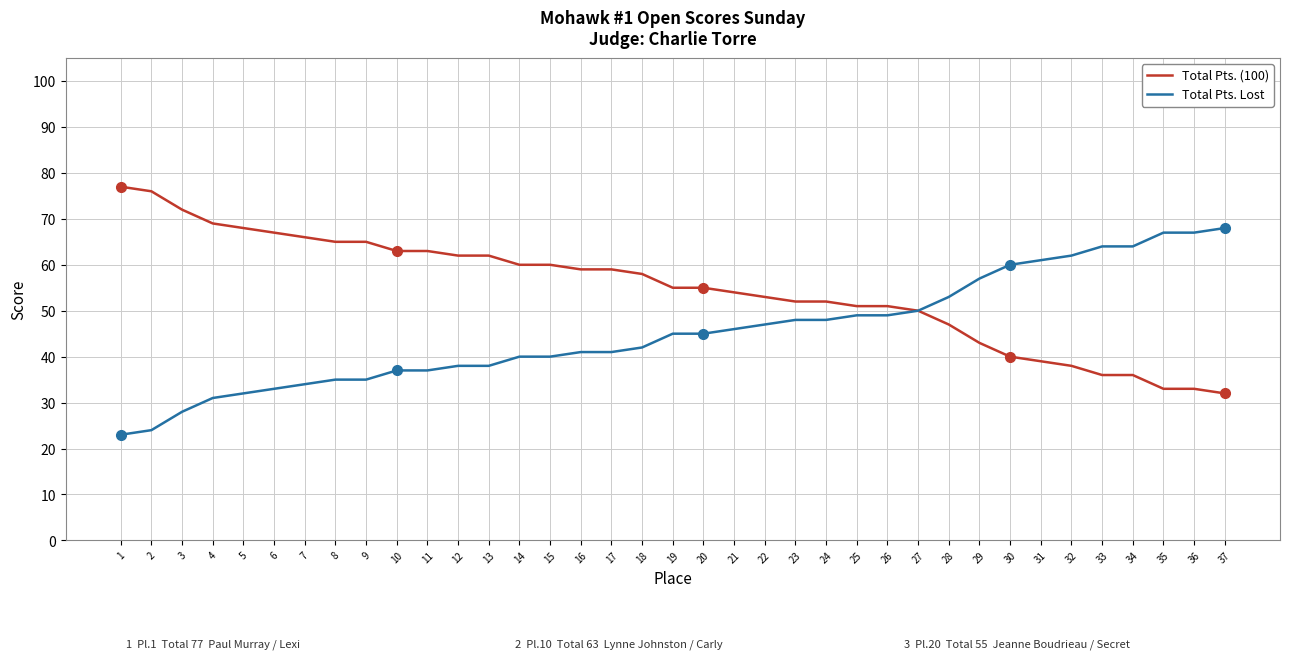

At 7, list the series in order from smallest to largest.

Total Pts. Lost, Total Pts. (100)